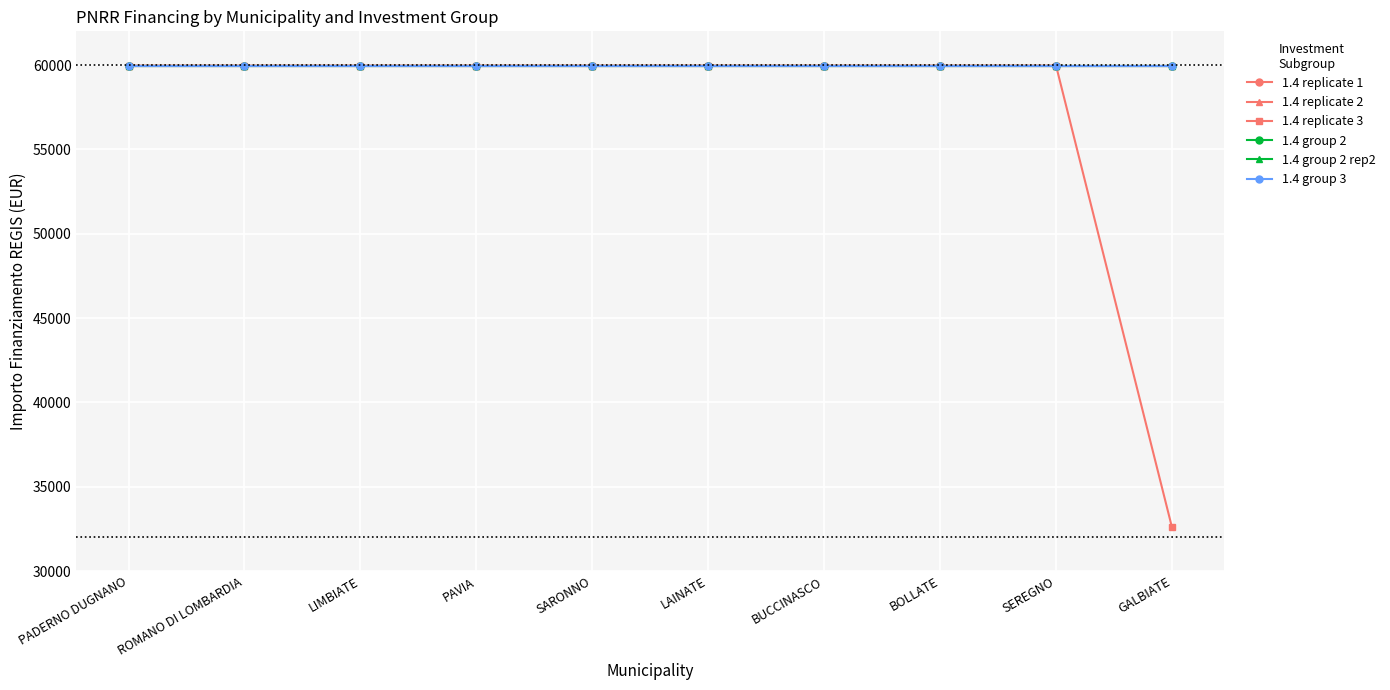

Is this an area chart (filled region under the line)?

No